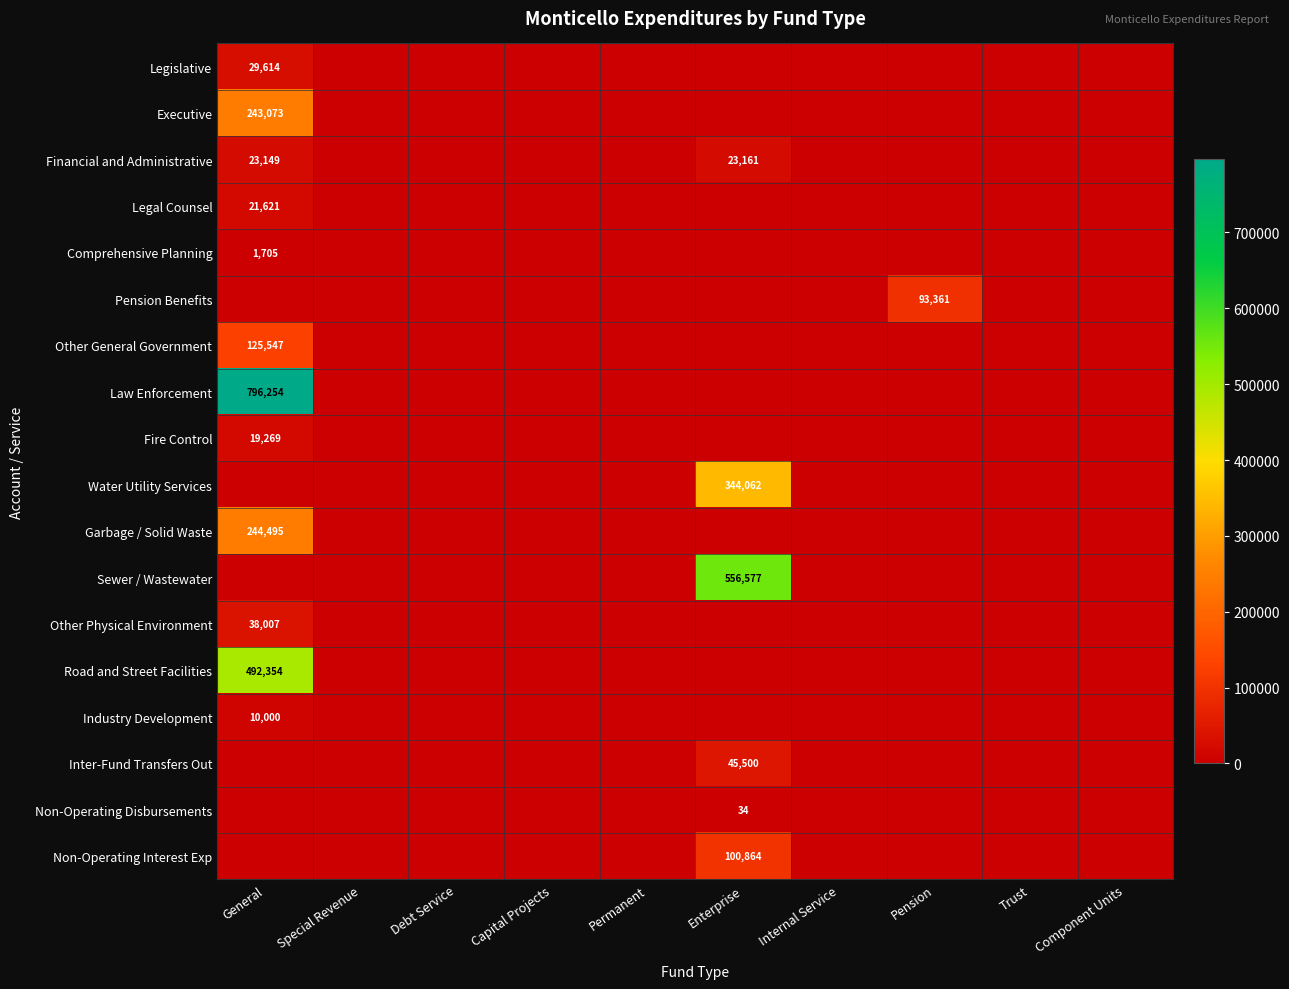

The value of Other General Government at General is 125547. True or false?

True